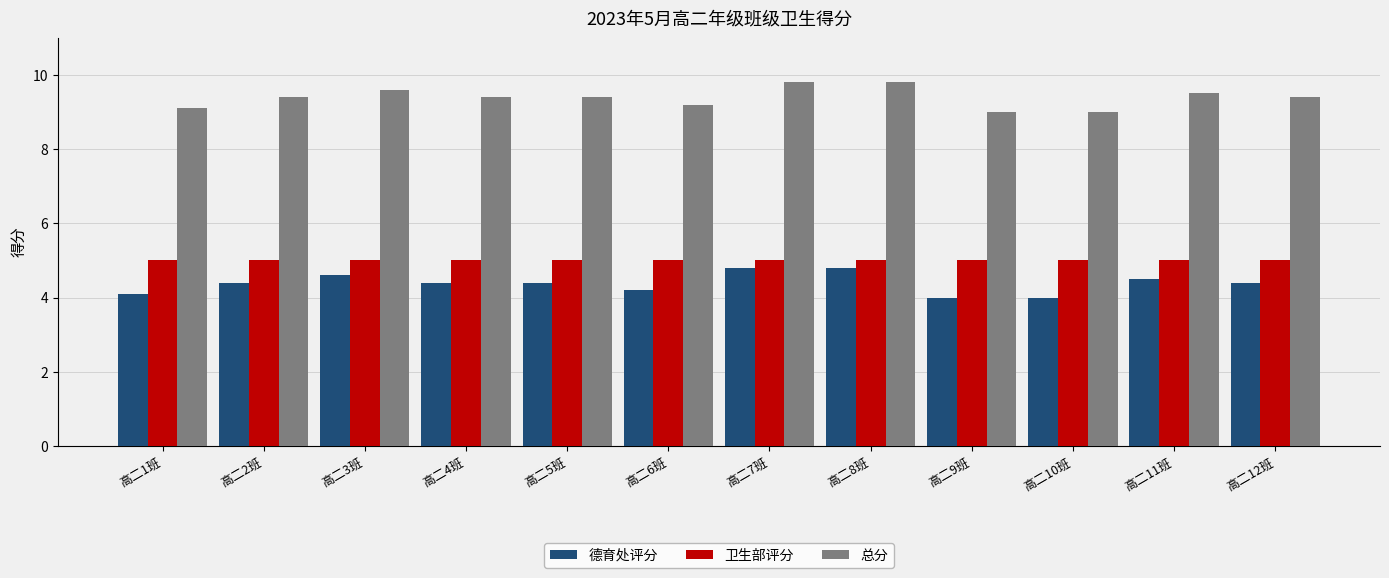

Does the chart contain stacked bars?

No